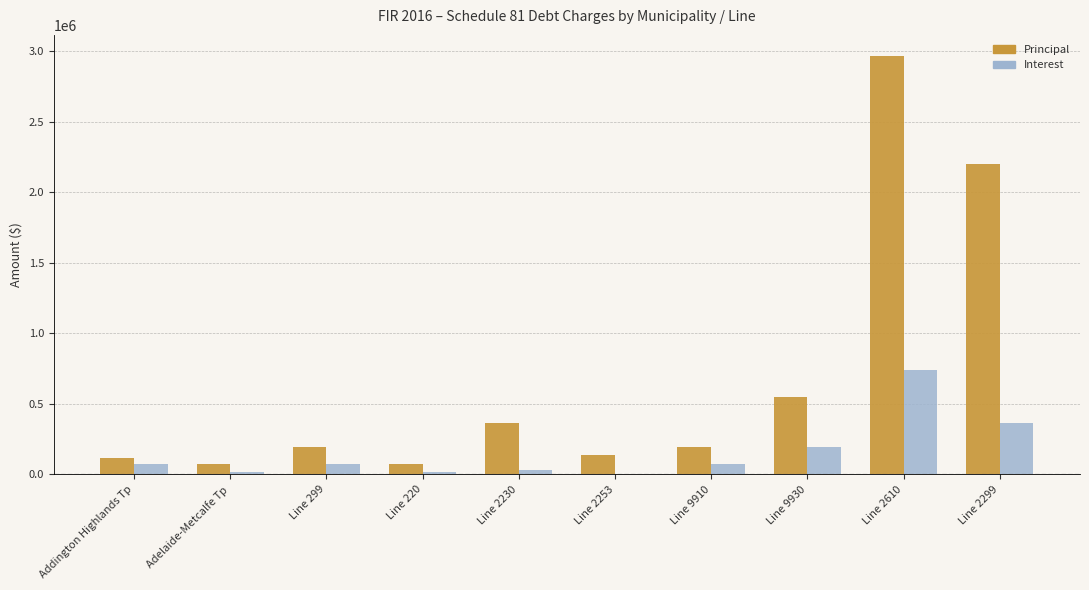

Are the bars horizontal?

No